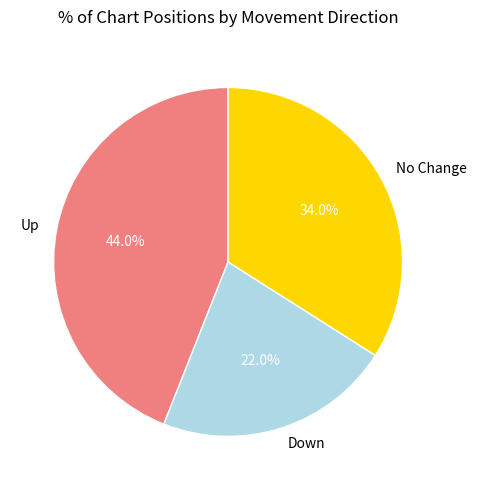

Which has a higher value, No Change or Down?

No Change